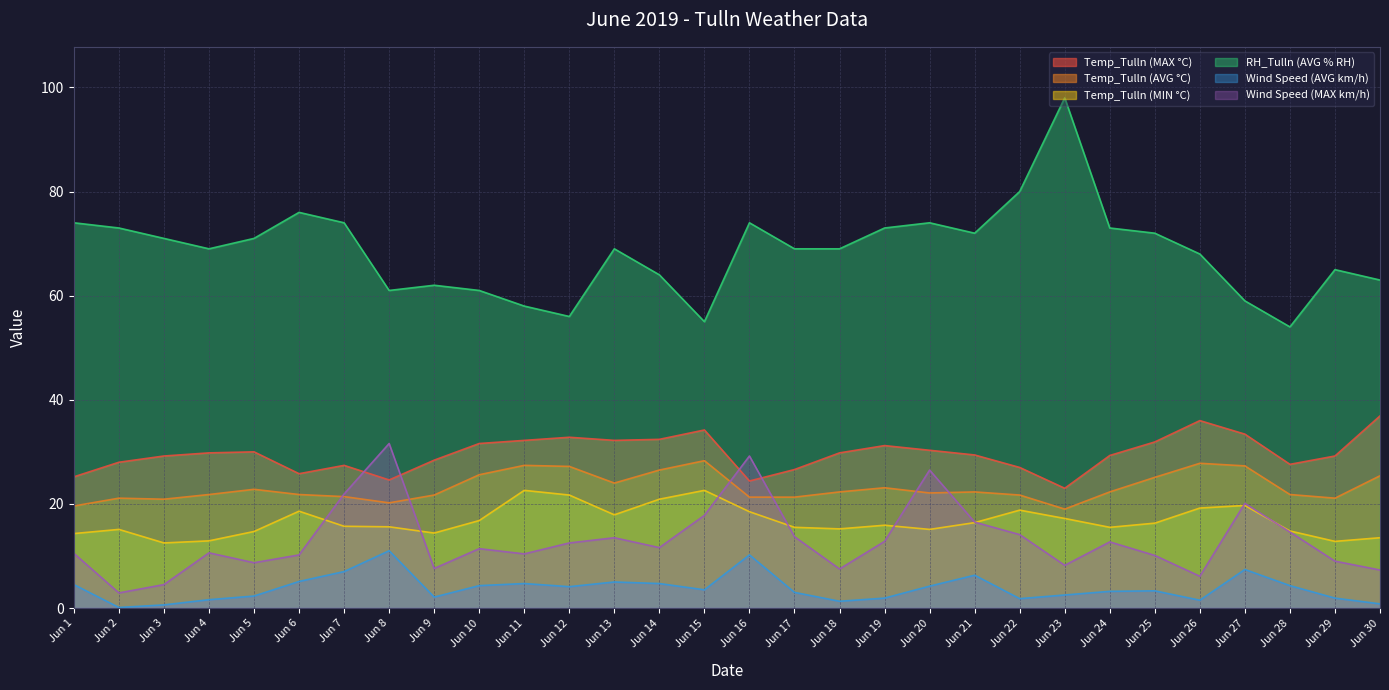

Where do Wind Speed (MAX km/h) and Temp_Tulln (MAX °C) first cross each other?

Jun 7 and Jun 8